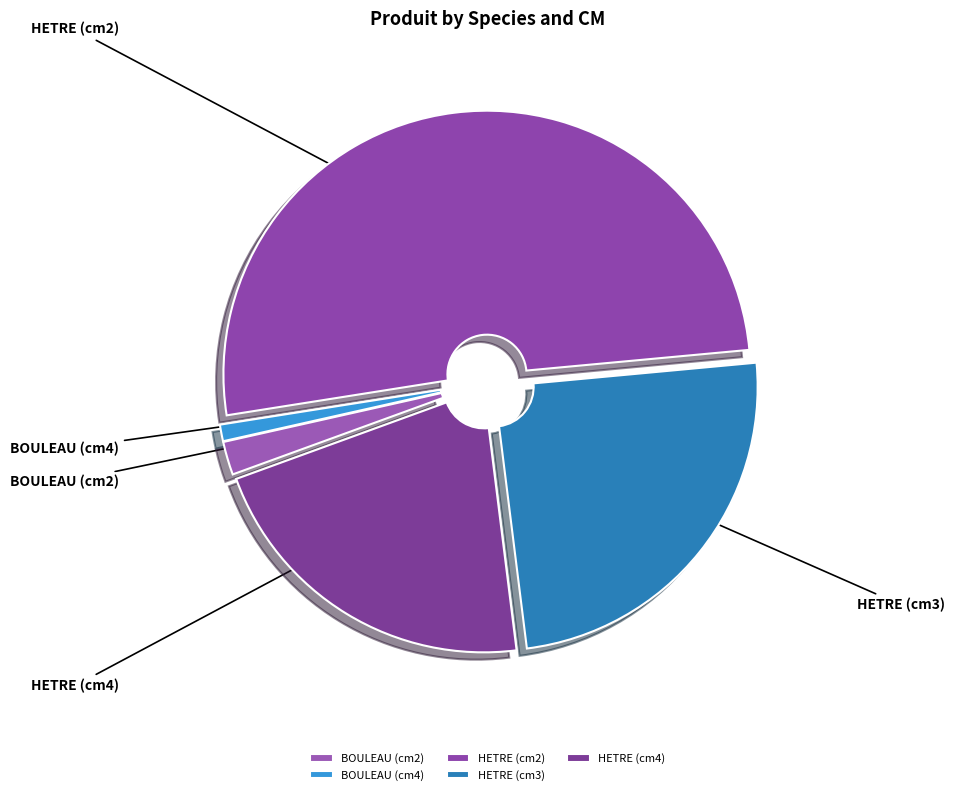

Which has a higher value, HETRE (cm4) or HETRE (cm3)?

HETRE (cm3)